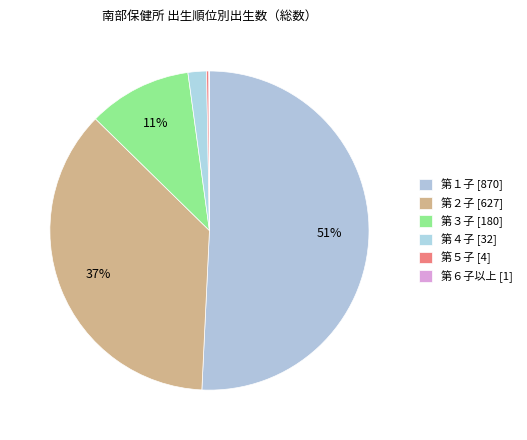

What is the largest slice in the pie chart?

第１子